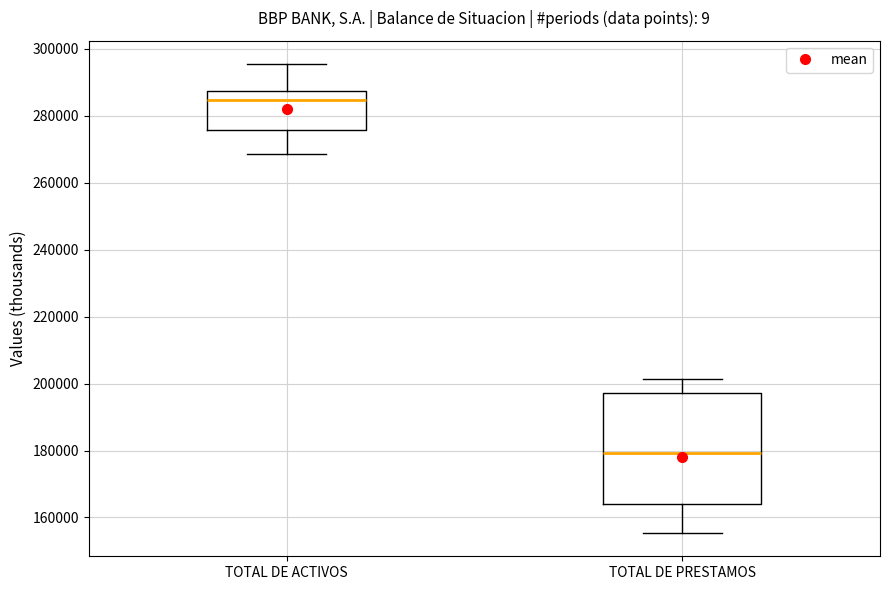

Which box's median line is the lowest?

TOTAL DE PRESTAMOS